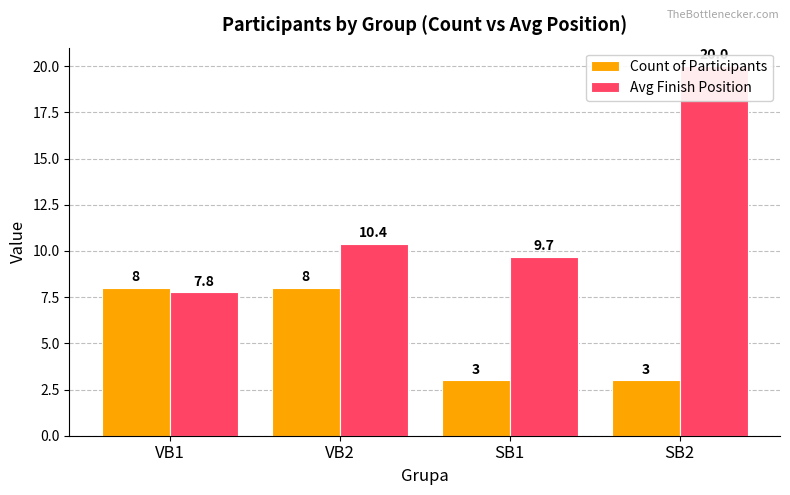

What is the smallest value displayed?

3.0